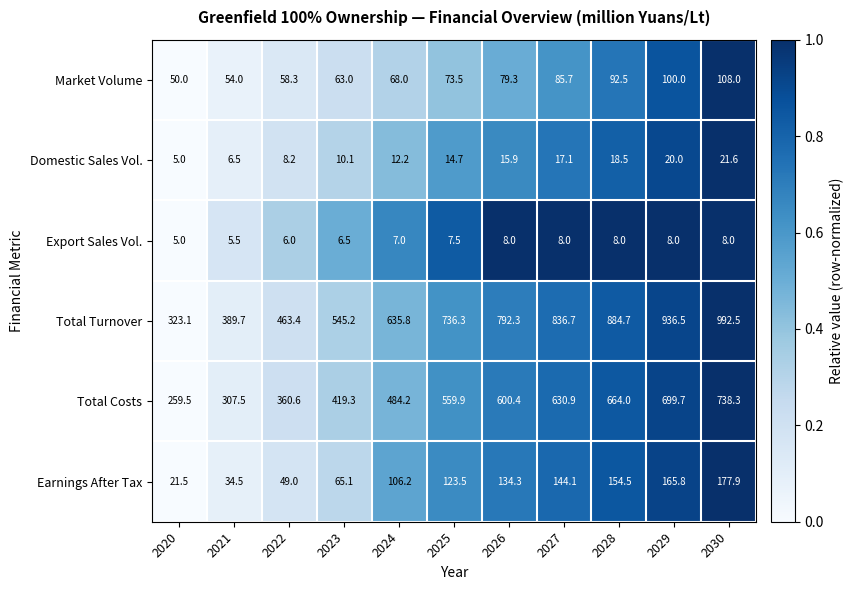

What is the difference between the Market Volume values at 2030 and 2020?

58.0